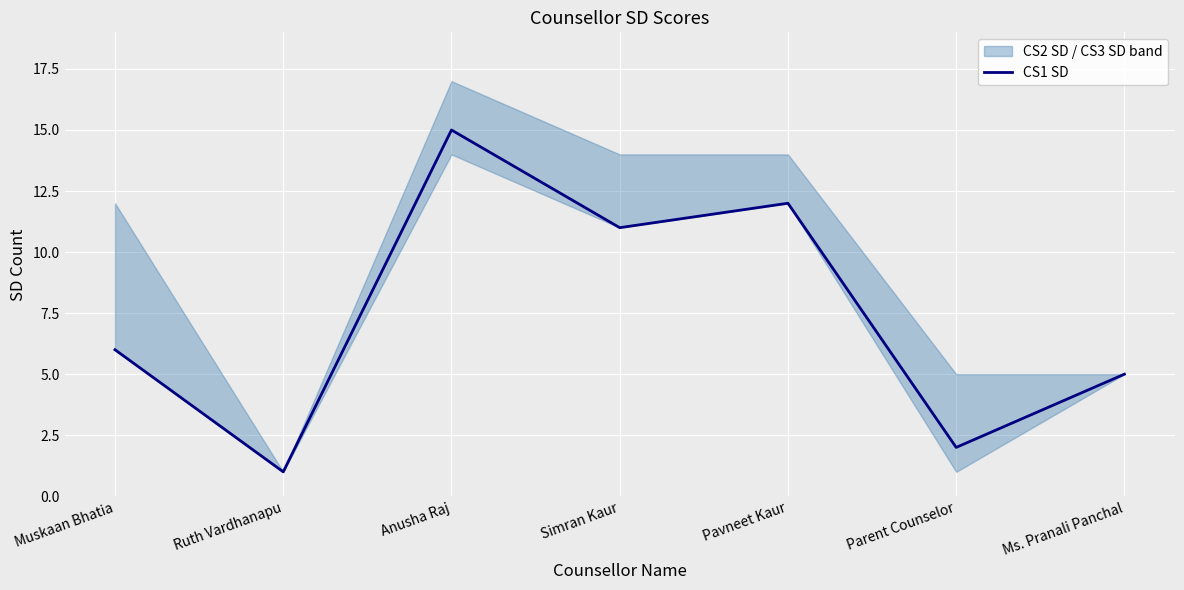

Reading right to left, list all the values displayed in this chart.

5	2	12	11	15	1	6